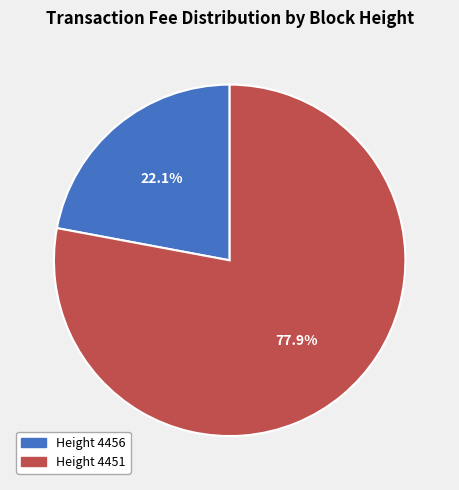

Do Height 4451 and Height 4456 together represent more than half of the pie?

Yes